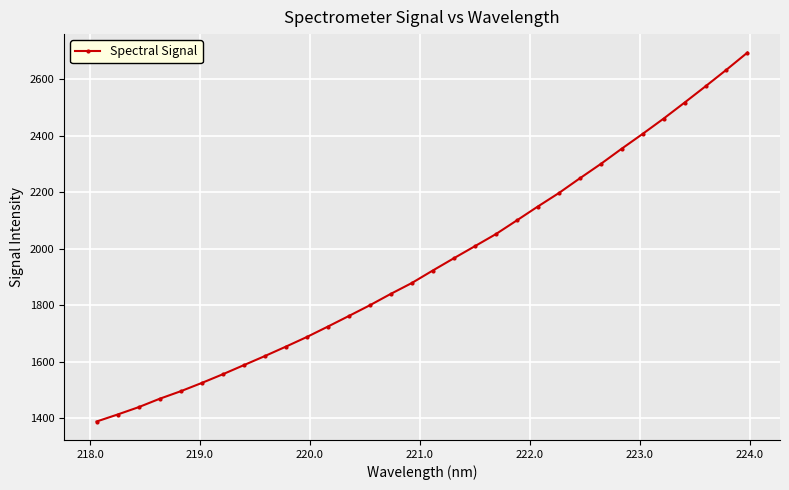

What is the smallest value displayed?

1388.2